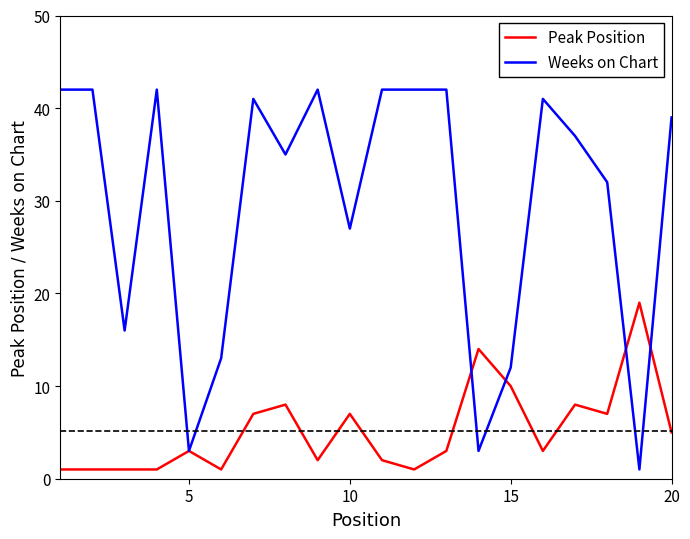

Reading left to right, what are all the values shown in this chart?

Peak Position: 1	1	1	1	3	1	7	8	2	7	2	1	3	14	10	3	8	7	19	5
Weeks on Chart: 42	42	16	42	3	13	41	35	42	27	42	42	42	3	12	41	37	32	1	39